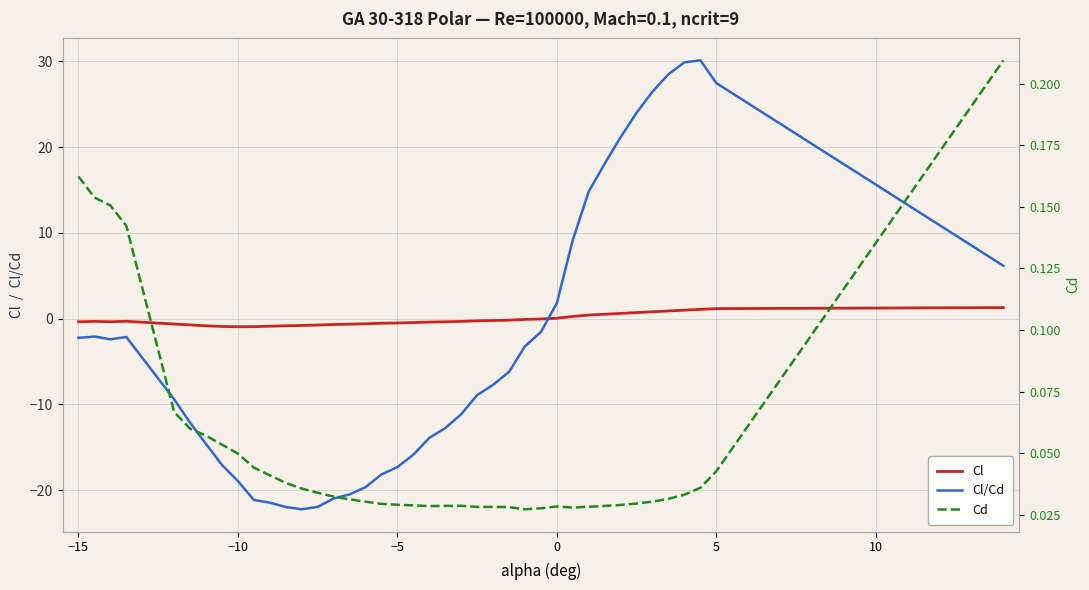

What are all the series names shown in the legend?

Cl, Cl/Cd, Cd